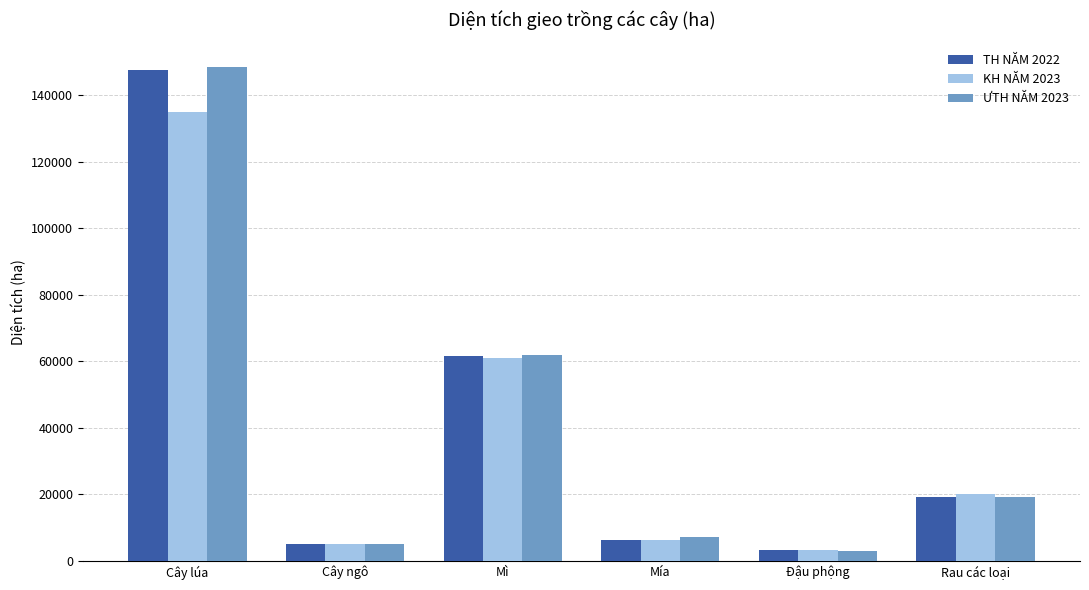

What is the spread (max minus min) of values at Mì?

870.0